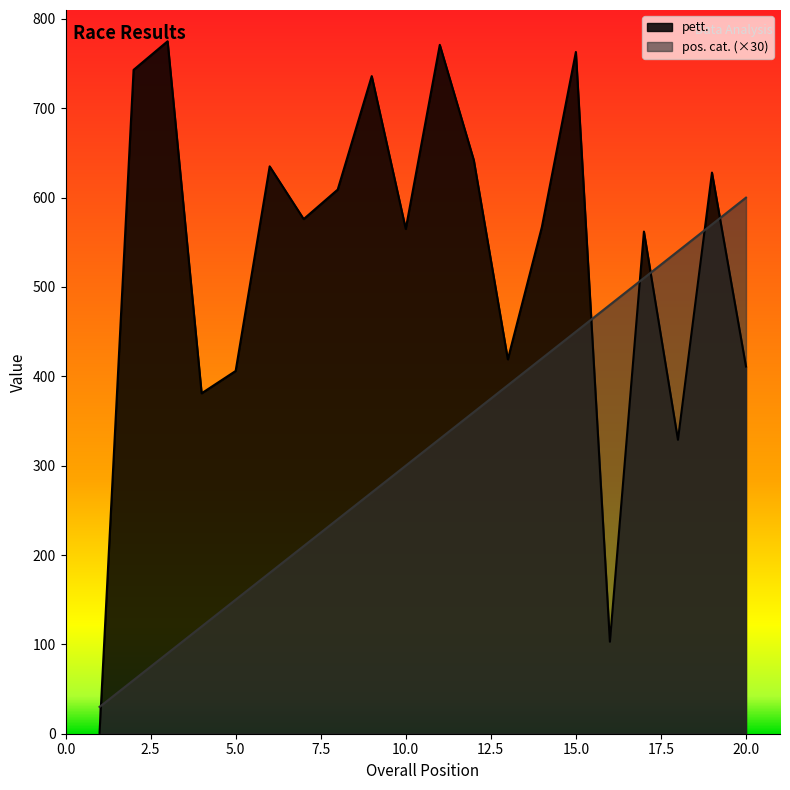

What are all the series names shown in the legend?

pett., pos. cat. (×30)